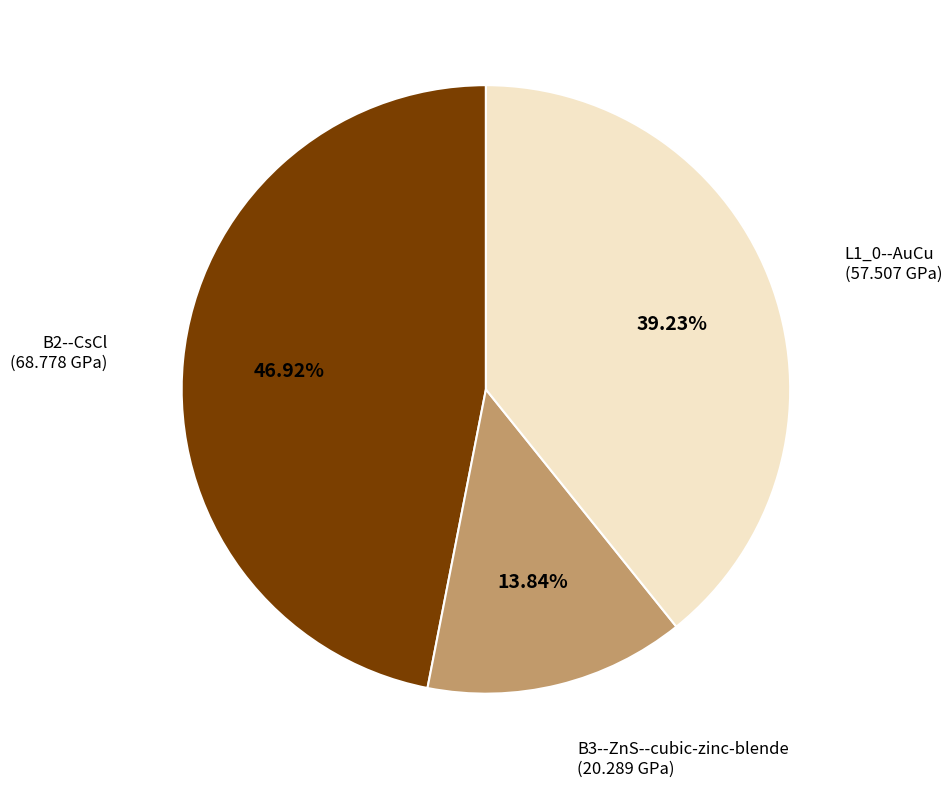

Which slice is the smallest?

B3--ZnS--cubic-zinc-blende